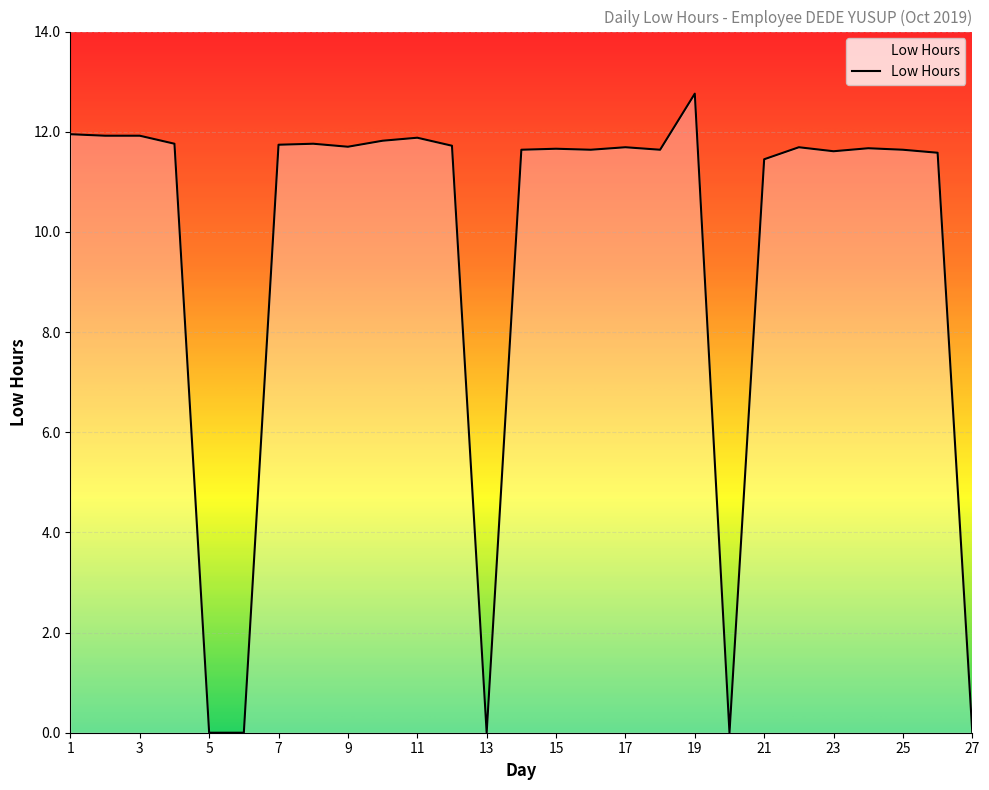

What is the maximum value shown in the chart?

12.8